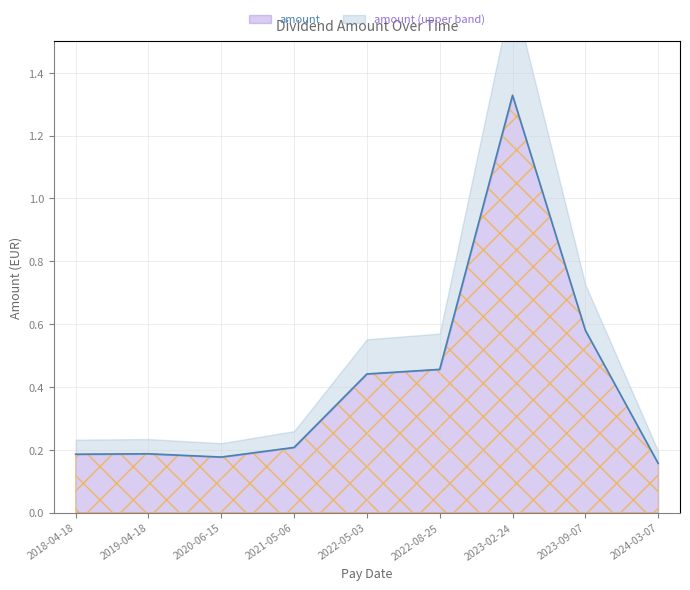

Reading left to right, transcribe all the data shown in this chart.

2018-04-18=0.2	2019-04-18=0.2	2020-06-15=0.2	2021-05-06=0.2	2022-05-03=0.4	2022-08-25=0.5	2023-02-24=1.3	2023-09-07=0.6	2024-03-07=0.2